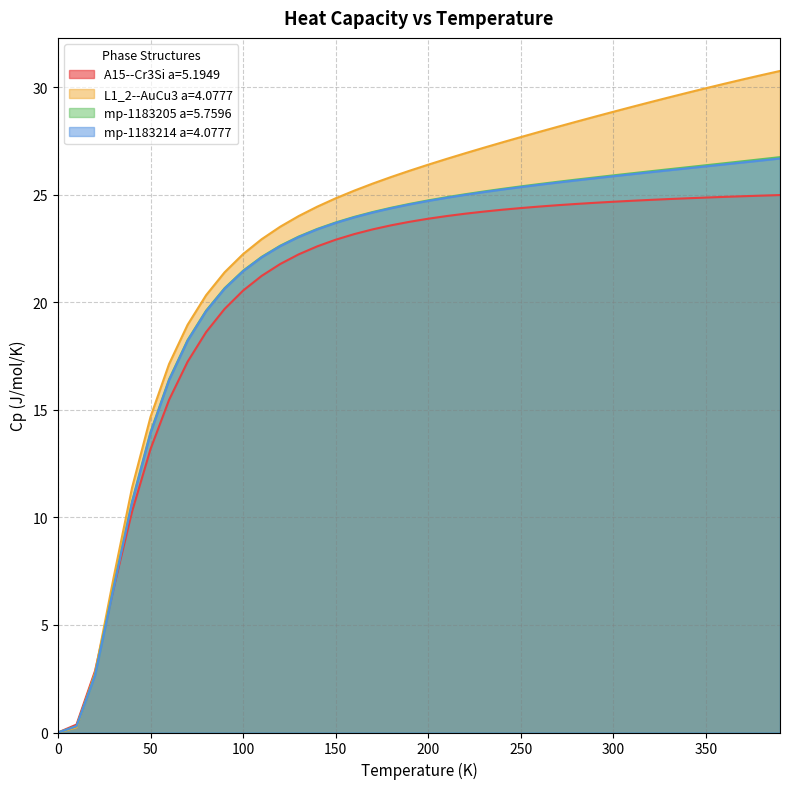

Which series has the largest range (max minus min)?

L1_2--AuCu3 a=4.0777